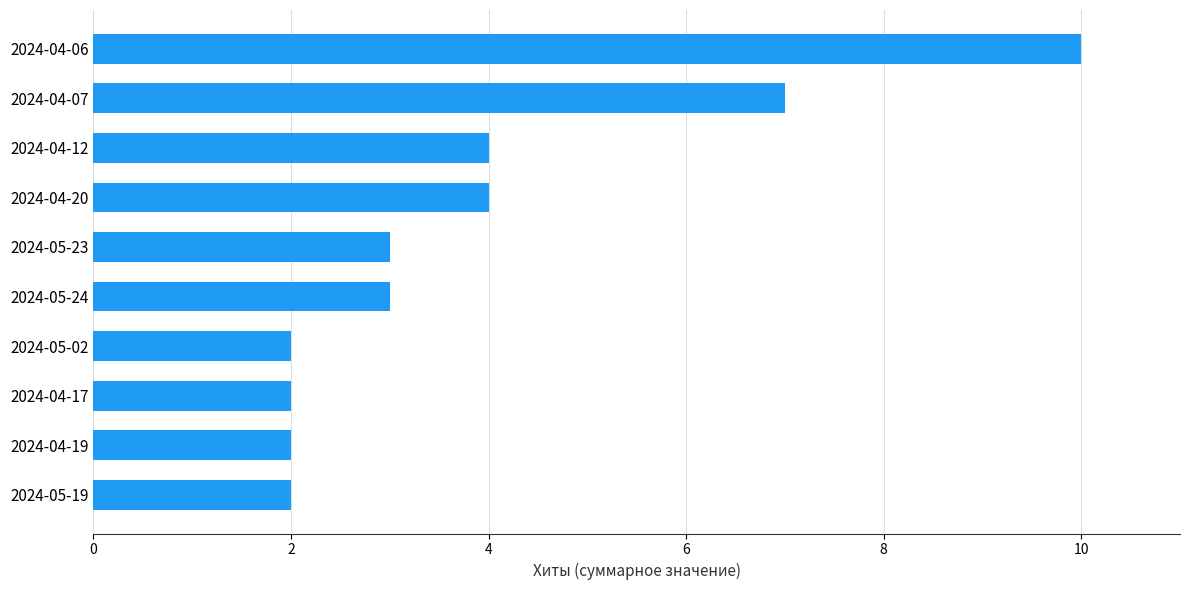

What is the difference between the values at 2024-05-24 and 2024-04-07?

4